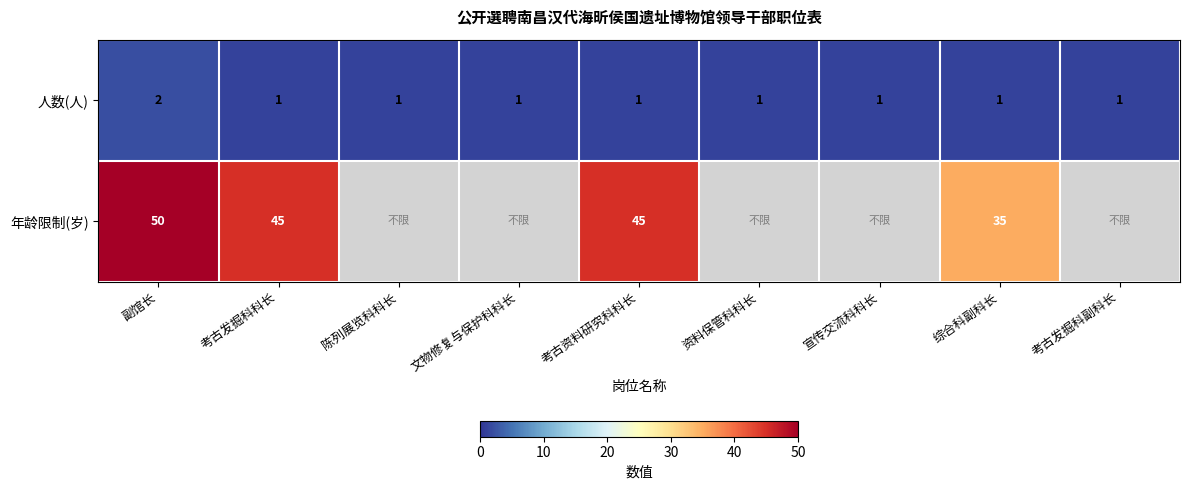

How many 人数(人) values are between 1 and 2?

9